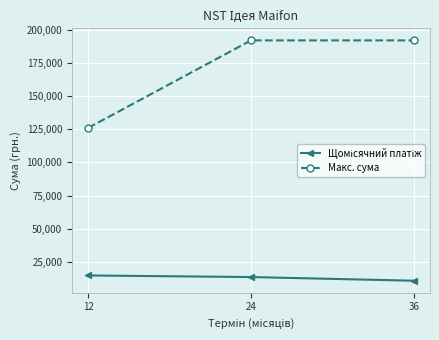

How many data points in Макс. сума are above 192307?

2